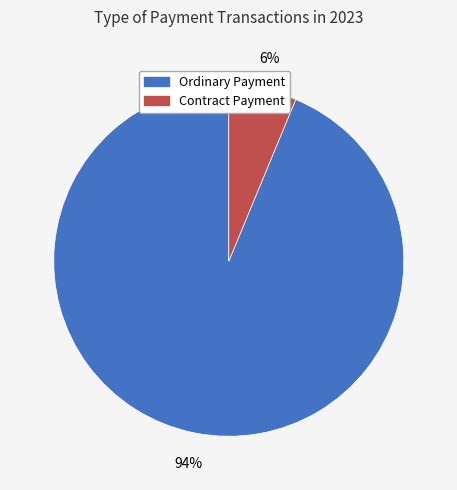

To the nearest percent, what is the average slice percentage?

50%